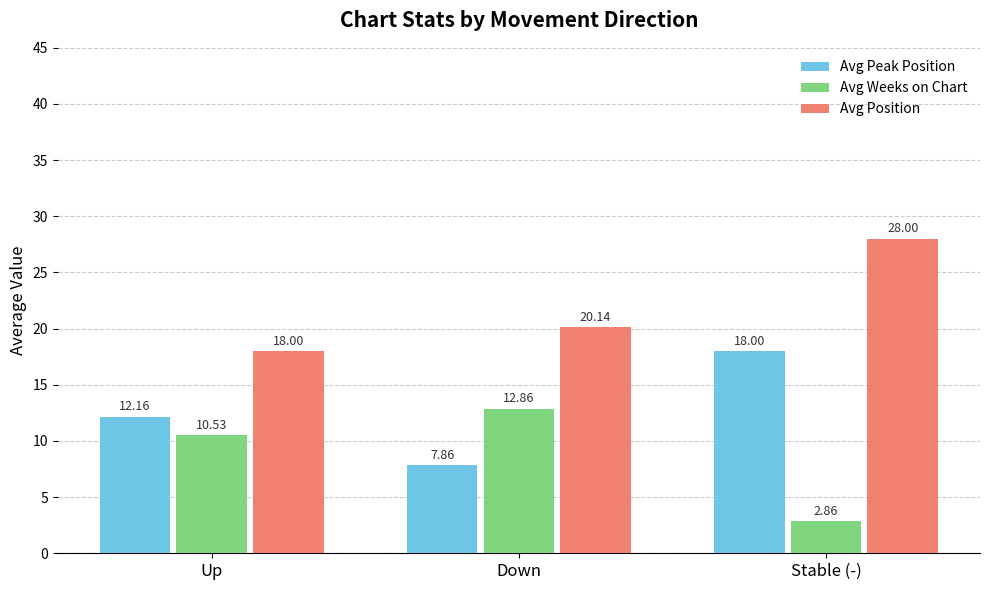

What is the difference between the Avg Weeks on Chart values at Down and Stable (-)?

10.0